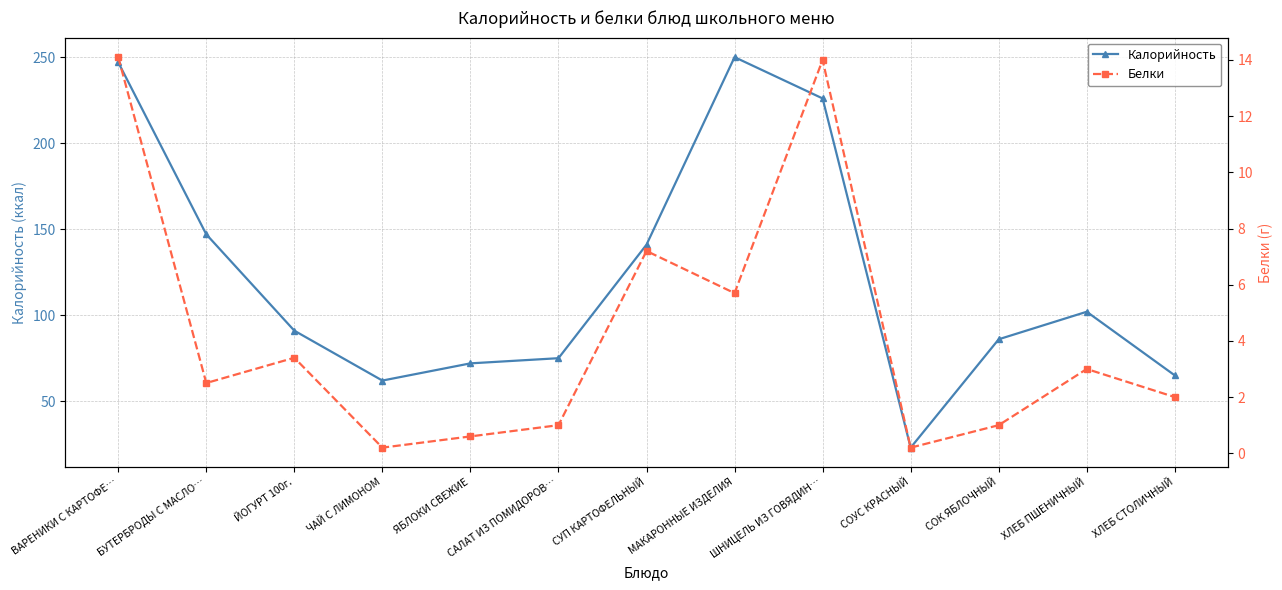

What is the highest value of the Калорийность series?

250